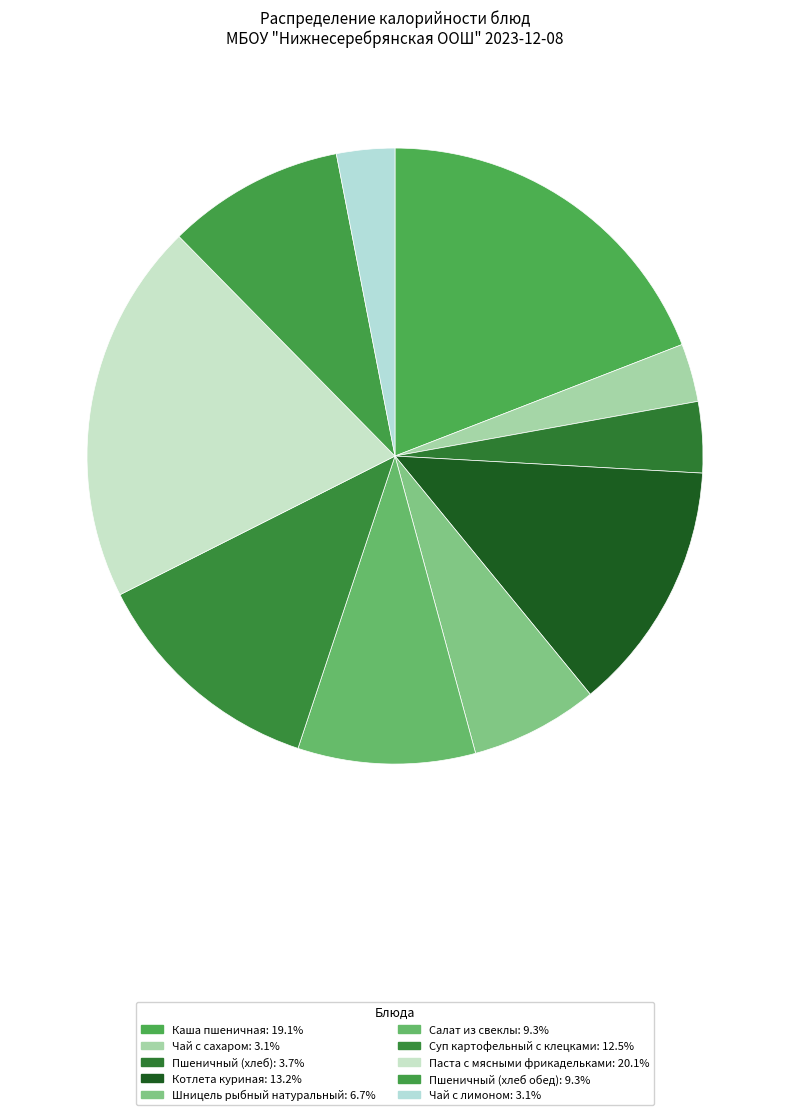

How many slices are in this pie chart?

10